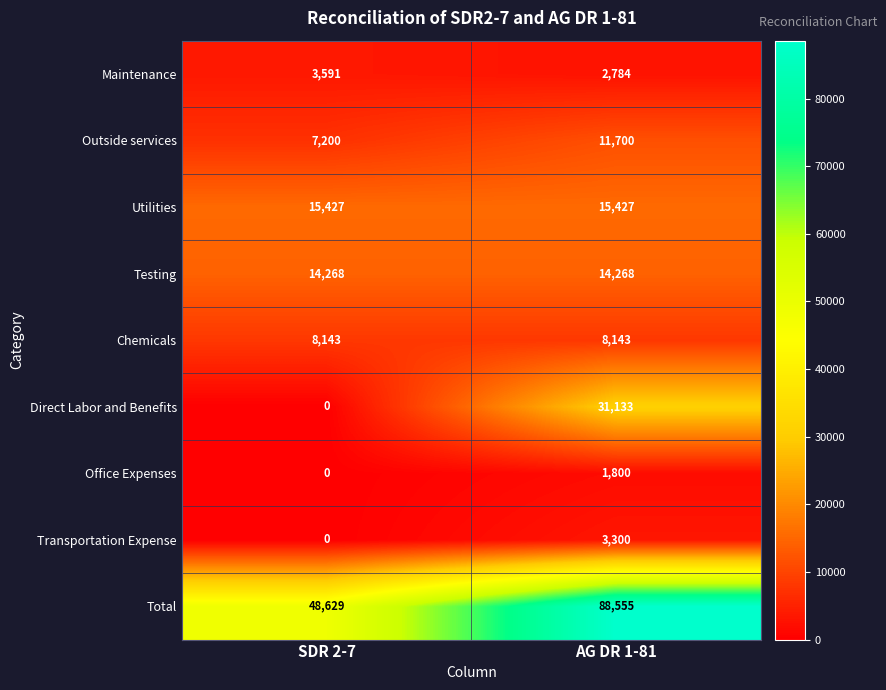

The Maintenance series shows 3591 at SDR 2-7. True or false?

True